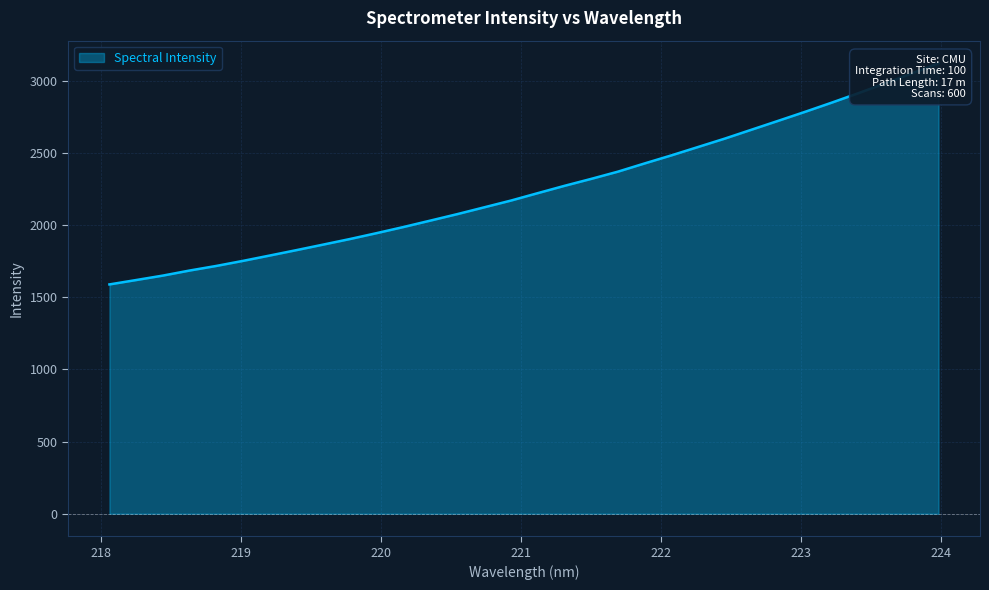

Does the chart display data point markers on the line(s)?

No